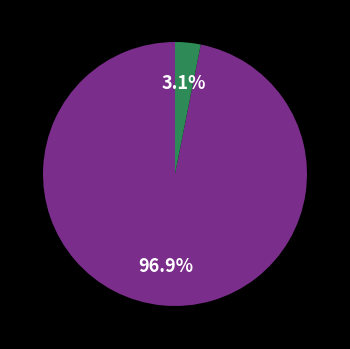

Is there any slice that represents more than half of the pie?

Yes